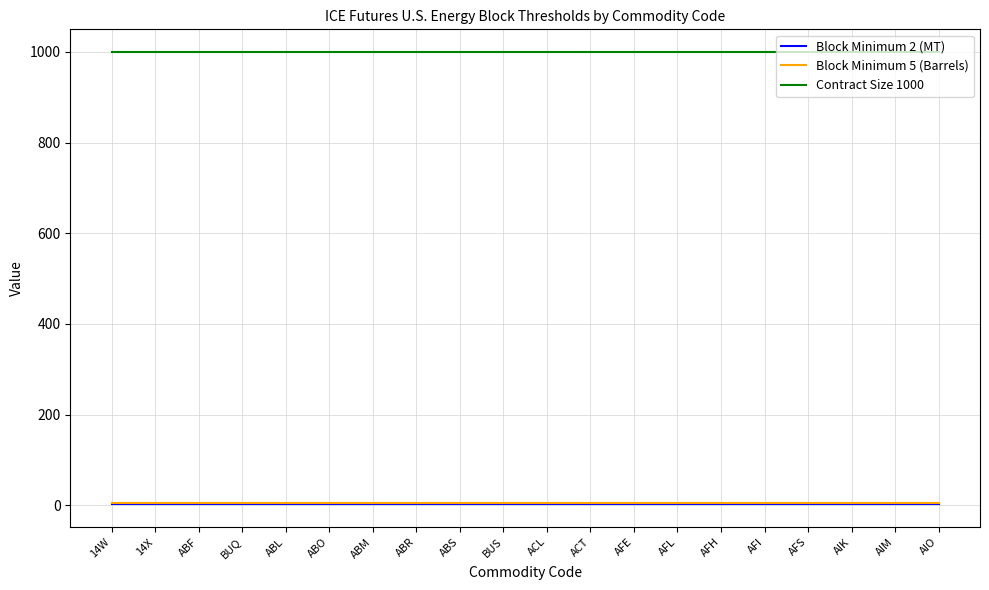

True or false: Contract Size 1000 and Block Minimum 5 (Barrels) cross at least once.

False